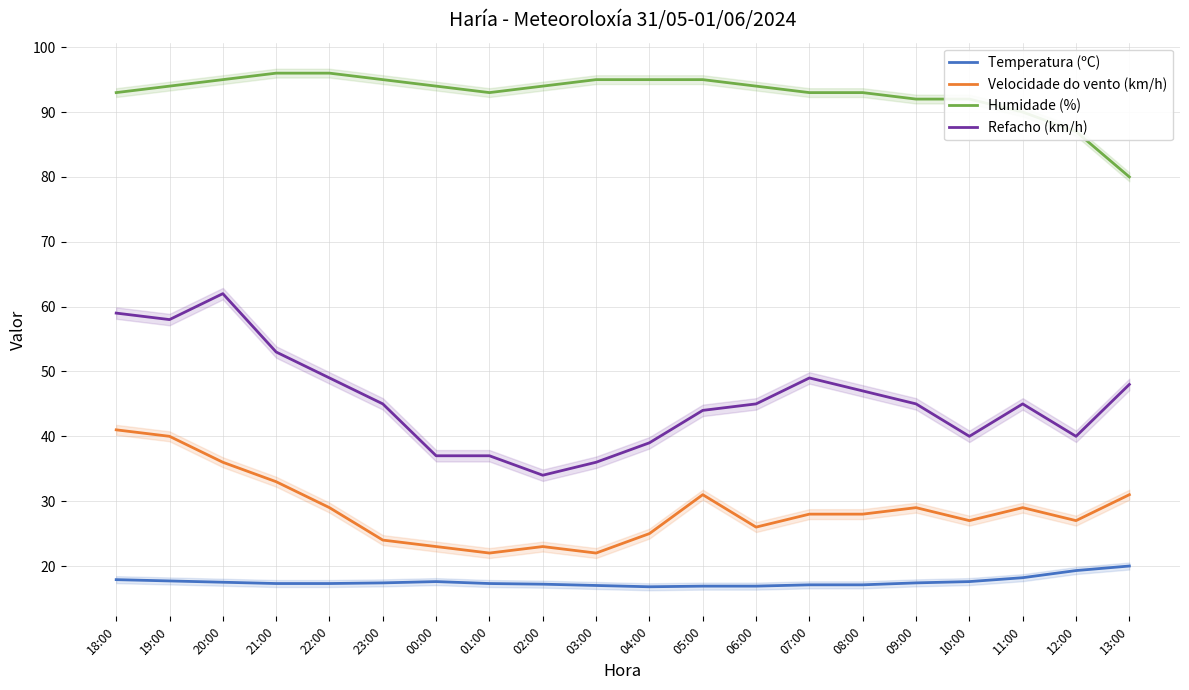

What are all the series names shown in the legend?

Temperatura (ºC), Velocidade do vento (km/h), Humidade (%), Refacho (km/h)